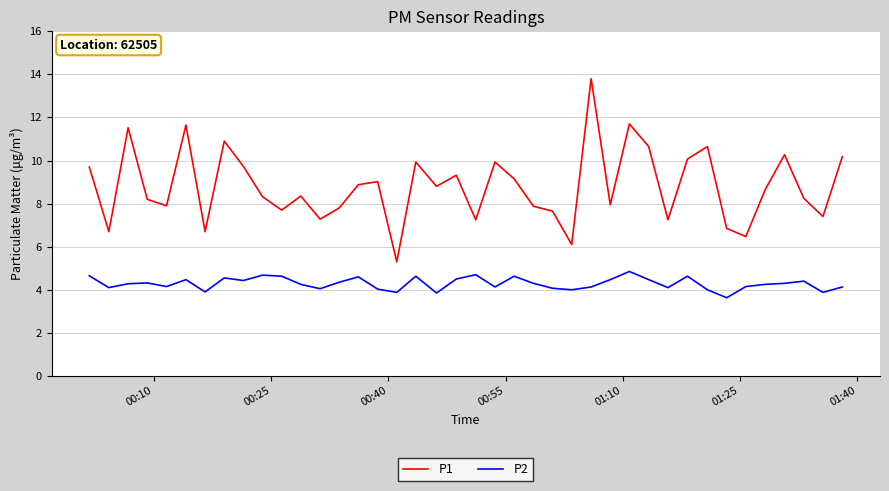

List the series in order of their peak value, lowest first.

P2, P1